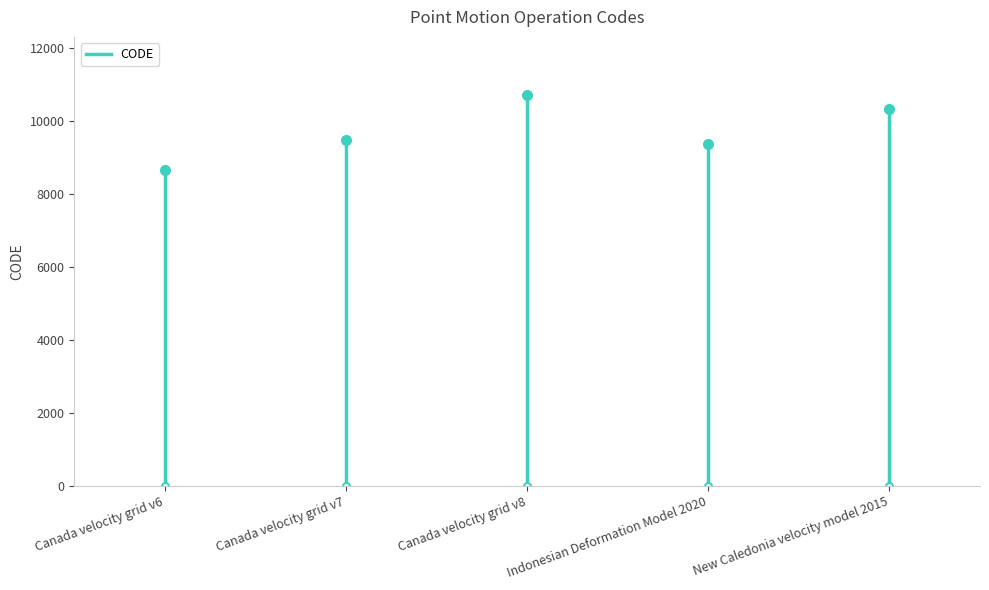

The chart shows a value of -3272 at Canada velocity grid v6. True or false?

False